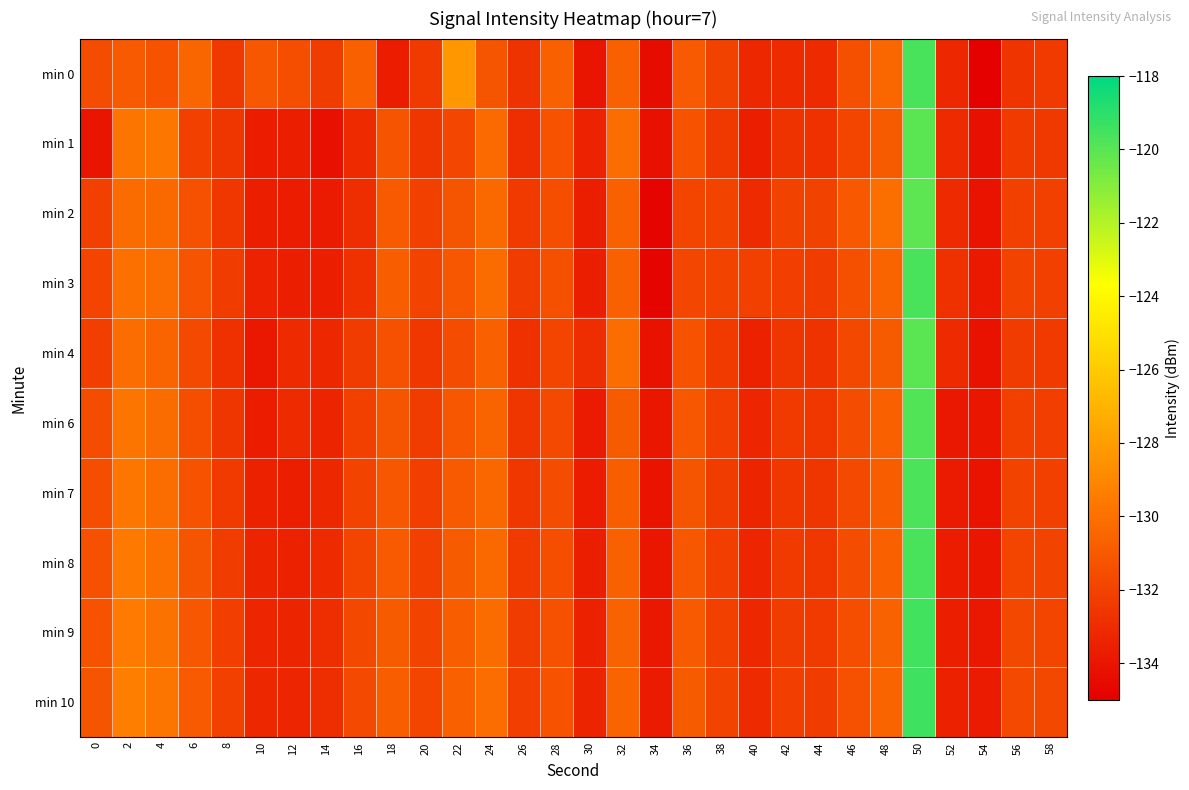

Reading left to right, what are all the values shown in this chart?

min 0: 0=-131.6	2=-131.0	4=-131.3	6=-130.4	8=-132.5	10=-131.1	12=-131.5	14=-132.3	16=-130.7	18=-133.7	20=-132.4	22=-128.3	24=-131.2	26=-132.7	28=-130.6	30=-134.0	32=-130.6	34=-134.4	36=-131.0	38=-132.0	40=-133.2	42=-133.1	44=-133.0	46=-131.5	48=-130.4	50=-119.6	52=-133.2	54=-134.9	56=-132.6	58=-132.4
min 1: 0=-134.0	2=-129.8	4=-129.7	6=-132.1	8=-132.6	10=-133.7	12=-133.6	14=-134.2	16=-133.1	18=-131.2	20=-132.5	22=-131.9	24=-130.2	26=-133.0	28=-131.3	30=-133.5	32=-130.1	34=-134.2	36=-131.3	38=-132.5	40=-133.6	42=-132.7	44=-132.8	46=-131.9	48=-130.9	50=-120.0	52=-133.1	54=-134.2	56=-132.3	58=-132.5
min 2: 0=-132.1	2=-130.2	4=-130.3	6=-131.4	8=-132.5	10=-133.6	12=-133.7	14=-133.8	16=-132.9	18=-131.0	20=-132.1	22=-131.2	24=-130.3	26=-132.4	28=-131.5	30=-133.6	32=-130.7	34=-134.8	36=-131.9	38=-132.0	40=-133.0	42=-132.0	44=-132.0	46=-131.1	48=-130.1	50=-120.1	52=-133.1	54=-134.1	56=-132.1	58=-132.1
min 3: 0=-131.9	2=-130.0	4=-130.1	6=-131.2	8=-132.3	10=-133.4	12=-133.6	14=-133.7	16=-132.8	18=-130.9	20=-132.0	22=-131.1	24=-130.2	26=-132.3	28=-131.4	30=-133.5	32=-130.7	34=-134.8	36=-131.9	38=-132.0	40=-132.1	42=-132.2	44=-132.3	46=-131.4	48=-130.5	50=-119.6	52=-132.8	54=-133.9	56=-132.0	58=-132.1
min 4: 0=-132.2	2=-130.1	4=-130.5	6=-131.7	8=-132.8	10=-133.9	12=-133.1	14=-133.2	16=-132.3	18=-131.4	20=-132.5	22=-131.6	24=-130.7	26=-132.8	28=-131.9	30=-133.0	32=-130.1	34=-134.2	36=-131.3	38=-132.4	40=-133.5	42=-132.6	44=-132.7	46=-131.8	48=-130.9	50=-120.0	52=-133.1	54=-134.2	56=-132.3	58=-132.4
min 6: 0=-131.6	2=-129.8	4=-130.2	6=-131.5	8=-132.6	10=-133.7	12=-133.1	14=-133.4	16=-132.1	18=-131.2	20=-132.3	22=-131.1	24=-130.5	26=-132.6	28=-131.7	30=-133.8	32=-130.9	34=-134.0	36=-131.1	38=-132.2	40=-133.3	42=-132.4	44=-132.5	46=-131.6	48=-130.7	50=-119.8	52=-133.9	54=-134.0	56=-132.1	58=-132.2
min 7: 0=-131.5	2=-129.7	4=-130.1	6=-131.3	8=-132.4	10=-133.5	12=-133.6	14=-133.2	16=-132.0	18=-131.1	20=-132.2	22=-131.0	24=-130.4	26=-132.5	28=-131.6	30=-133.7	32=-130.8	34=-134.1	36=-131.2	38=-132.3	40=-133.4	42=-132.5	44=-132.6	46=-131.7	48=-130.8	50=-119.7	52=-133.8	54=-134.1	56=-132.0	58=-132.1
min 8: 0=-131.4	2=-129.6	4=-130.0	6=-131.2	8=-132.3	10=-133.4	12=-133.5	14=-133.1	16=-131.9	18=-131.0	20=-132.1	22=-130.9	24=-130.3	26=-132.4	28=-131.5	30=-133.6	32=-130.7	34=-134.0	36=-131.1	38=-132.2	40=-133.3	42=-132.4	44=-132.5	46=-131.6	48=-130.7	50=-119.6	52=-133.7	54=-134.0	56=-131.9	58=-132.0
min 9: 0=-131.3	2=-129.5	4=-129.9	6=-131.1	8=-132.2	10=-133.3	12=-133.4	14=-133.0	16=-131.8	18=-130.9	20=-132.0	22=-130.8	24=-130.2	26=-132.3	28=-131.4	30=-133.5	32=-130.6	34=-133.9	36=-131.0	38=-132.1	40=-133.2	42=-132.3	44=-132.4	46=-131.5	48=-130.6	50=-119.5	52=-133.6	54=-133.9	56=-131.8	58=-131.9
min 10: 0=-131.2	2=-129.4	4=-129.8	6=-131.0	8=-132.1	10=-133.2	12=-133.3	14=-132.9	16=-131.7	18=-130.8	20=-131.9	22=-130.7	24=-130.1	26=-132.2	28=-131.3	30=-133.4	32=-130.5	34=-133.8	36=-130.9	38=-132.0	40=-133.1	42=-132.2	44=-132.3	46=-131.4	48=-130.5	50=-119.4	52=-133.5	54=-133.8	56=-131.7	58=-131.8